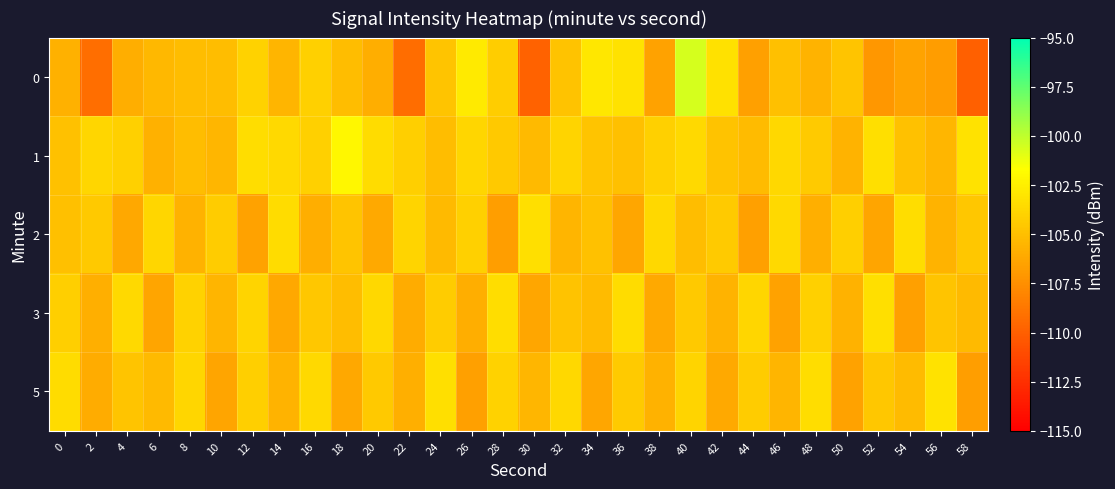

Which label corresponds to the largest value in the chart?

40